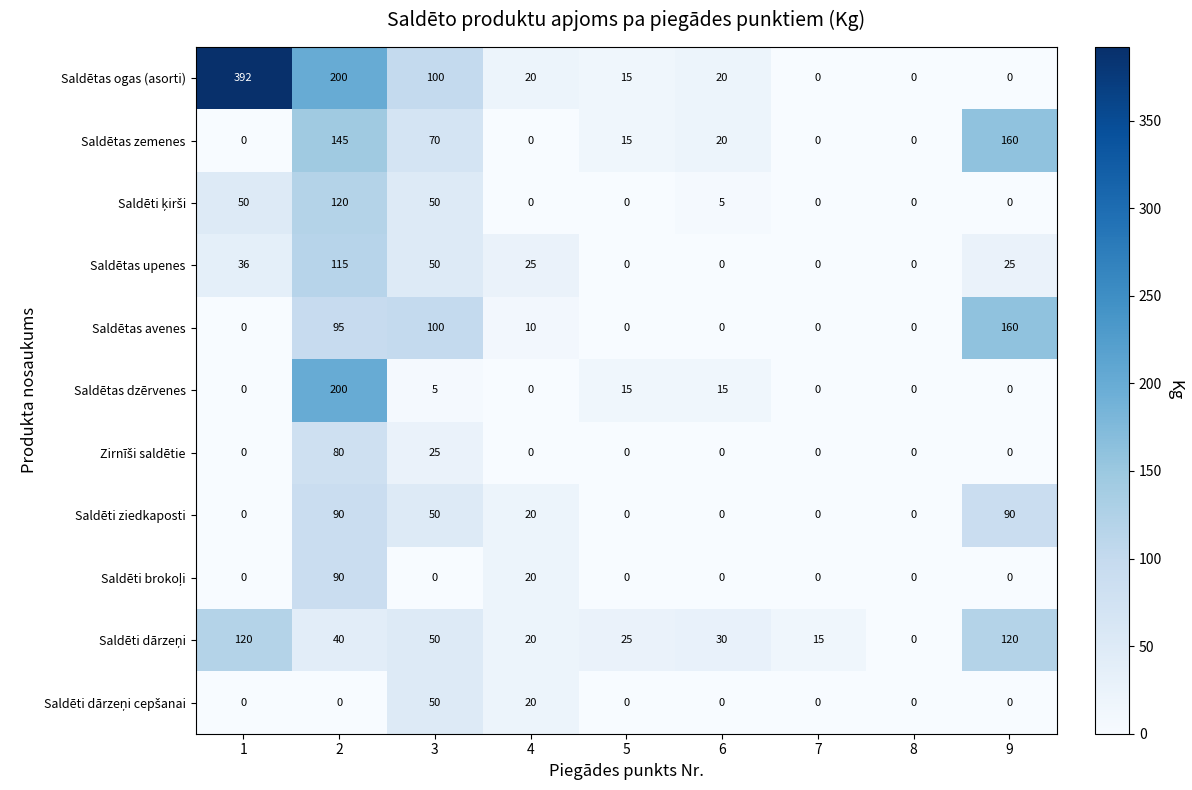

Which series has the largest range (max minus min)?

Saldētas ogas (asorti)